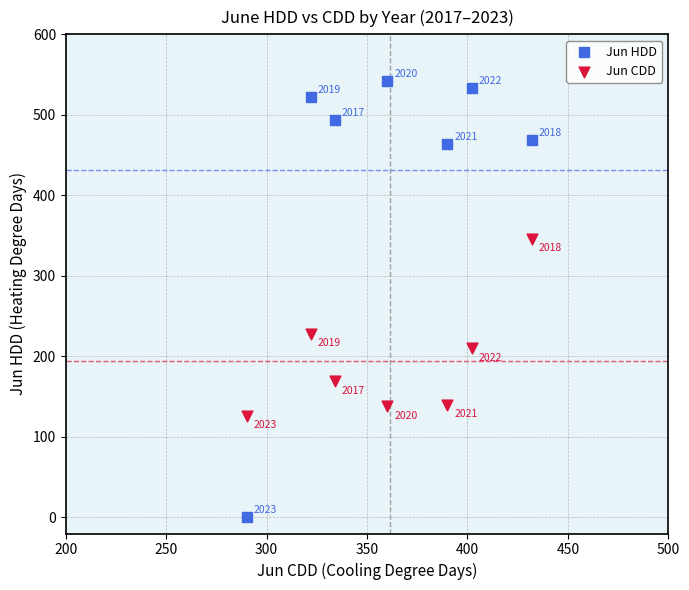

Across all data points, what is the range of Y values (max minus min)?

542